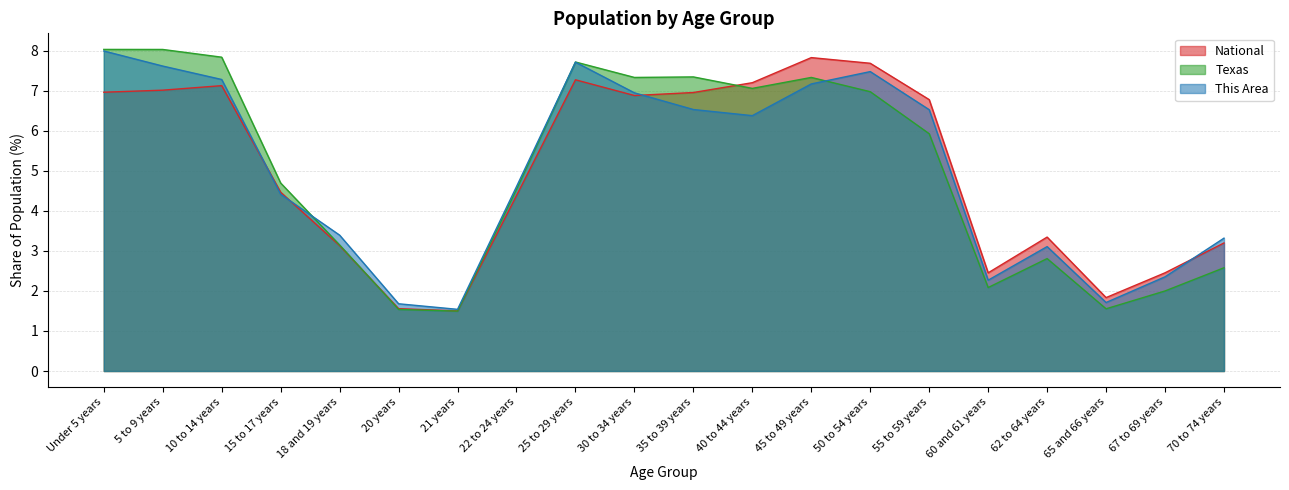

The value of This Area at 65 and 66 years is 1.7. True or false?

True